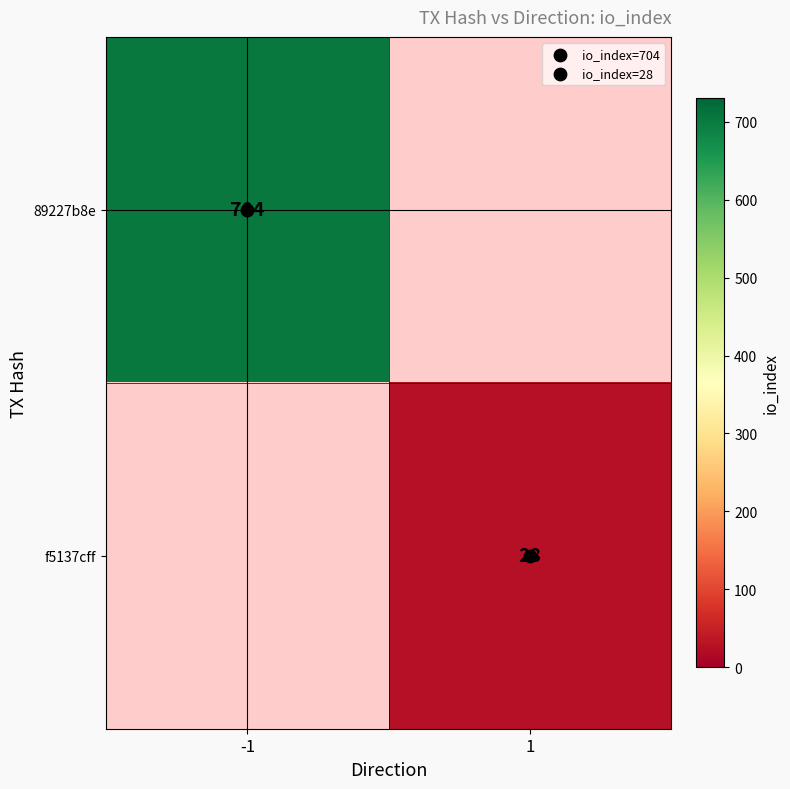

List the series in order of their peak value, highest first.

89227b8e, f5137cff